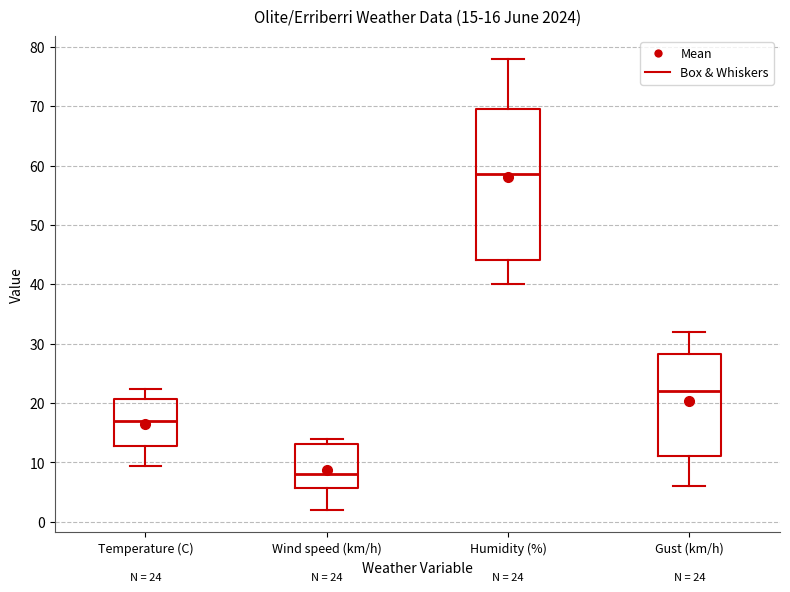

Which box's median line is the lowest?

Wind speed (km/h)